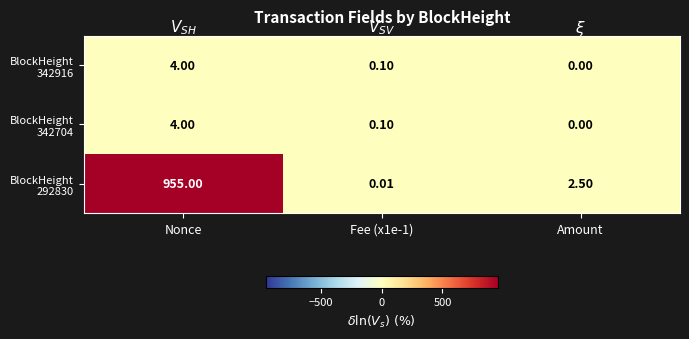

At which category does the chart reach its peak across all series?

Nonce